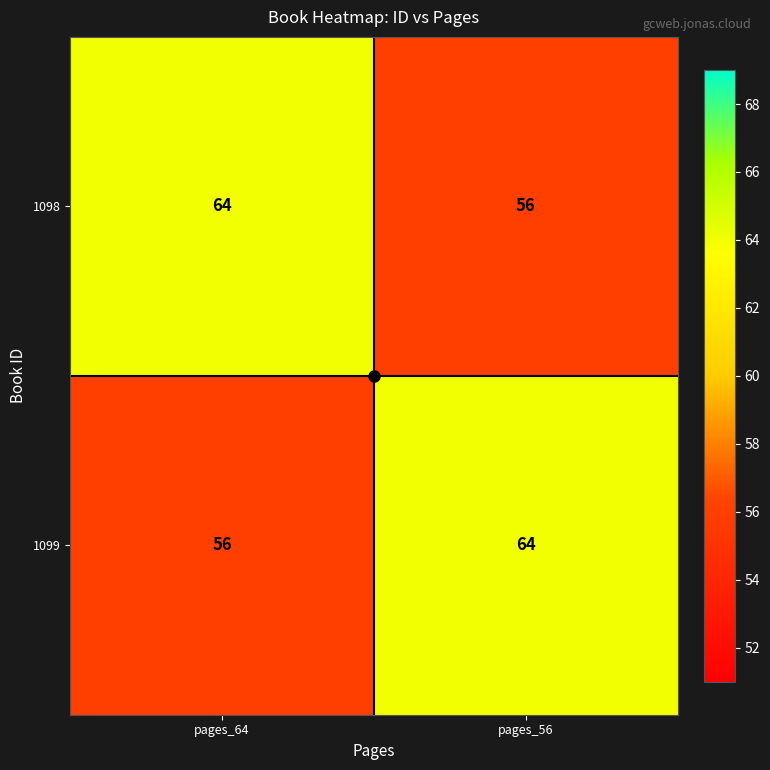

What is the difference between the 1098 values at pages_64 and pages_56?

8